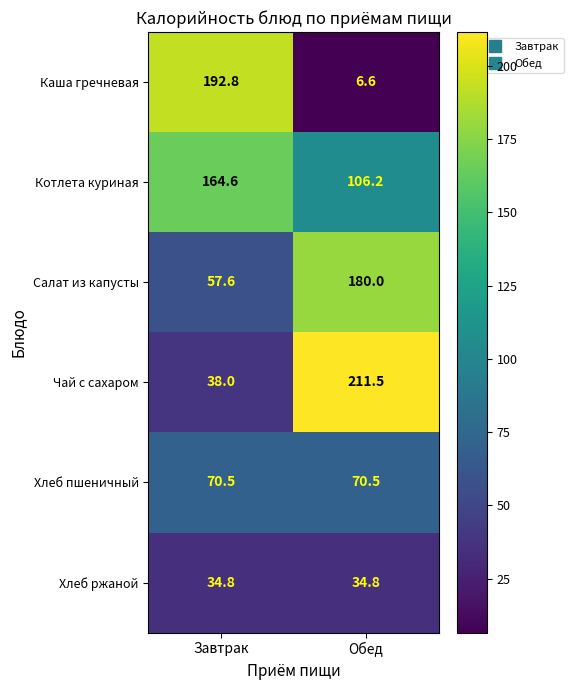

At which label is Каша гречневая closest to 99?

Обед